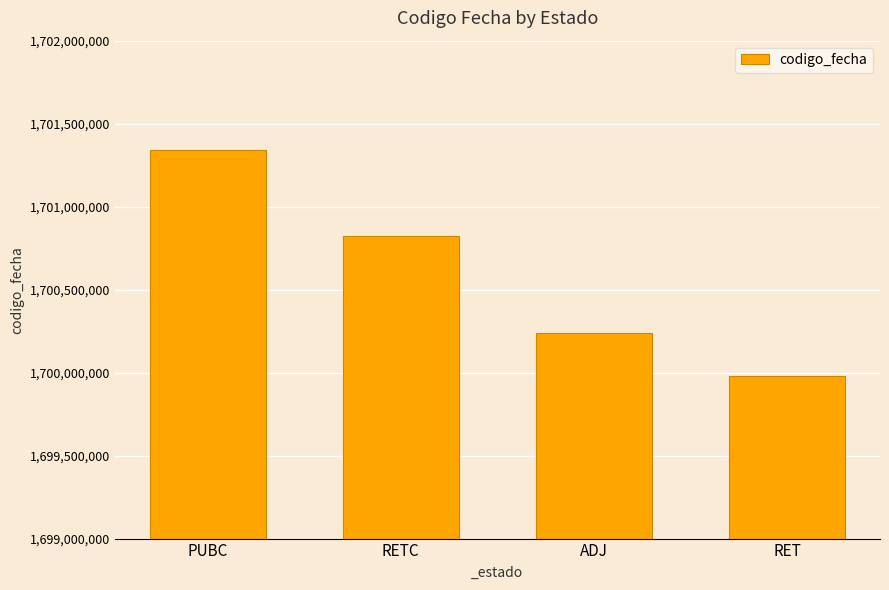

Approximately how many times larger is the value at PUBC compared to ADJ?

1.0